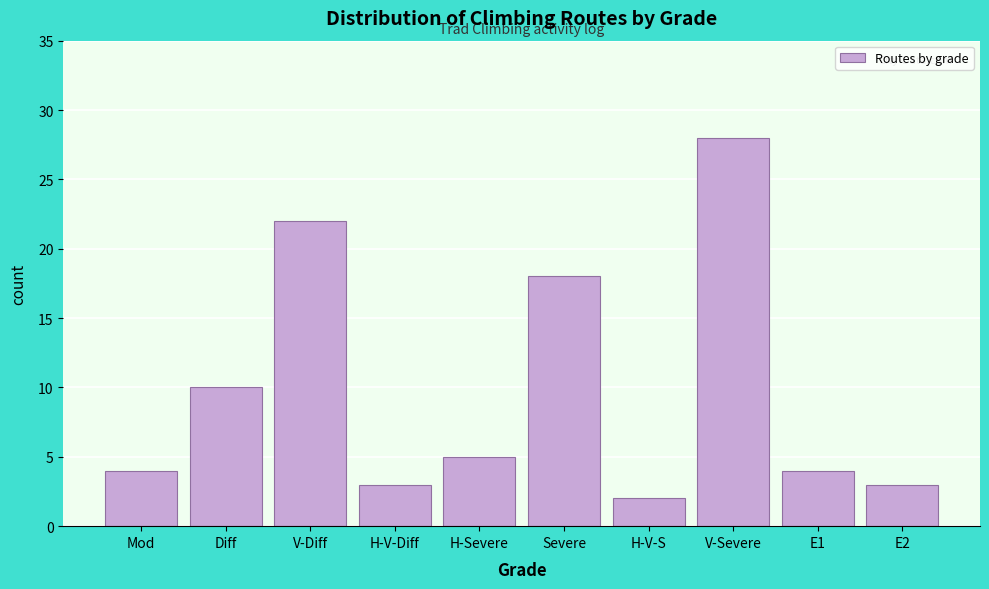

Reading left to right, what are all the values shown in this chart?

Mod=4	Diff=10	V-Diff=22	H-V-Diff=3	H-Severe=5	Severe=18	H-V-S=2	V-Severe=28	E1=4	E2=3